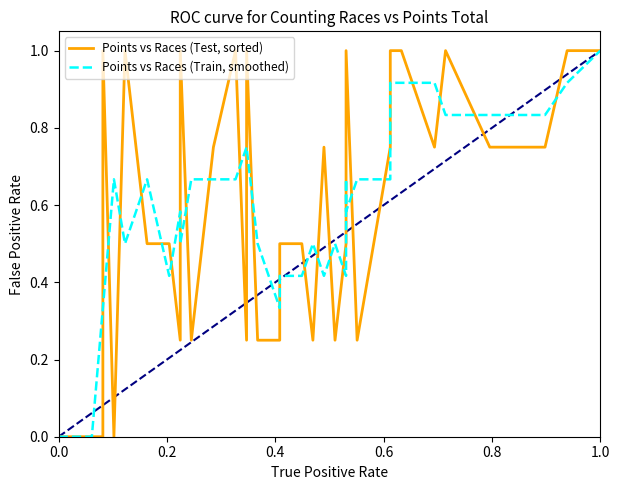

True or false: Points vs Races (Train, smoothed) and Points vs Races (Test, sorted) intersect in this chart.

True